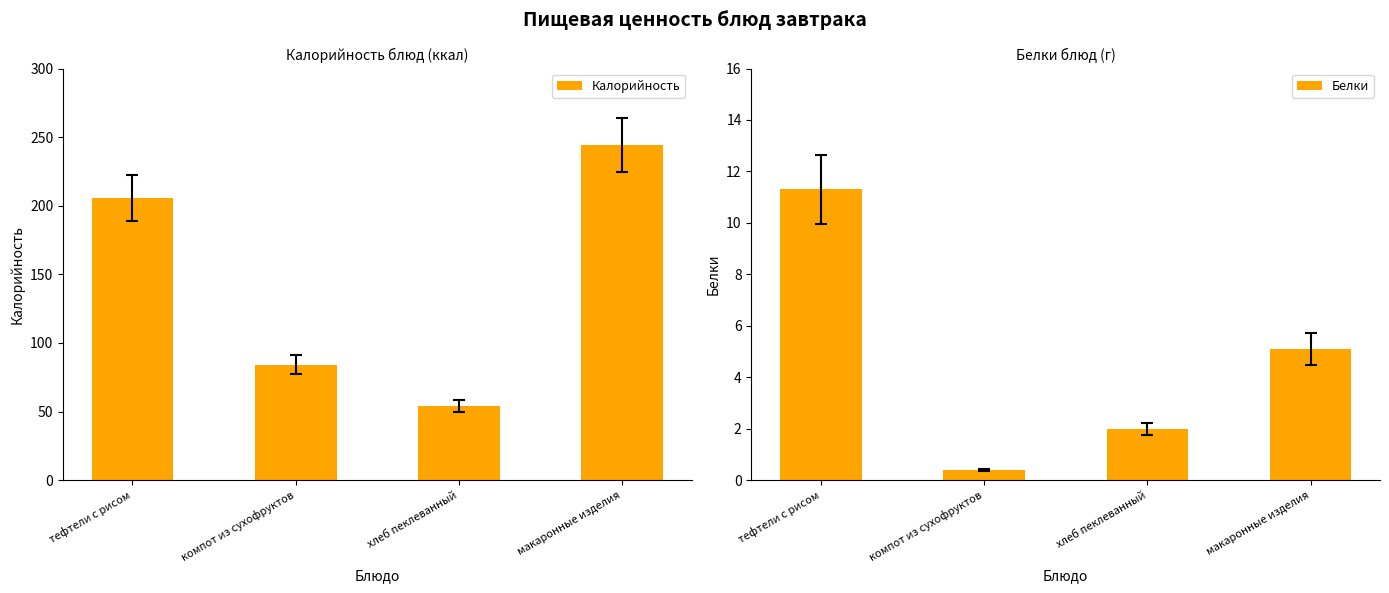

At хлеб пеклеванный, list the series in order from smallest to largest.

Белки, Калорийность